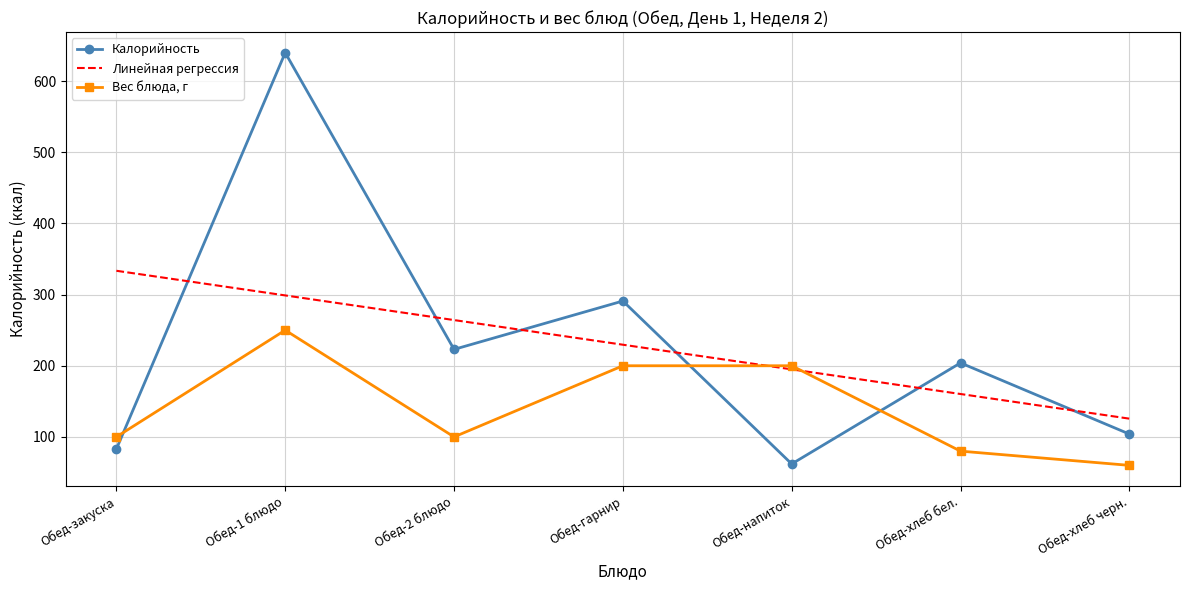

Which category has the highest value in the Линейная регрессия series?

Обед-закуска